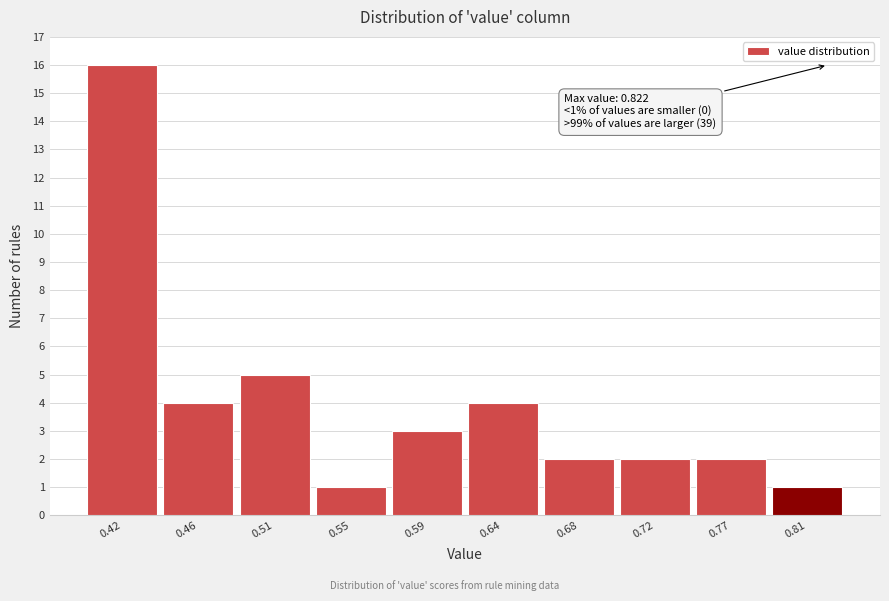

Reading left to right, transcribe all the data shown in this chart.

16	4	5	1	3	4	2	2	2	1